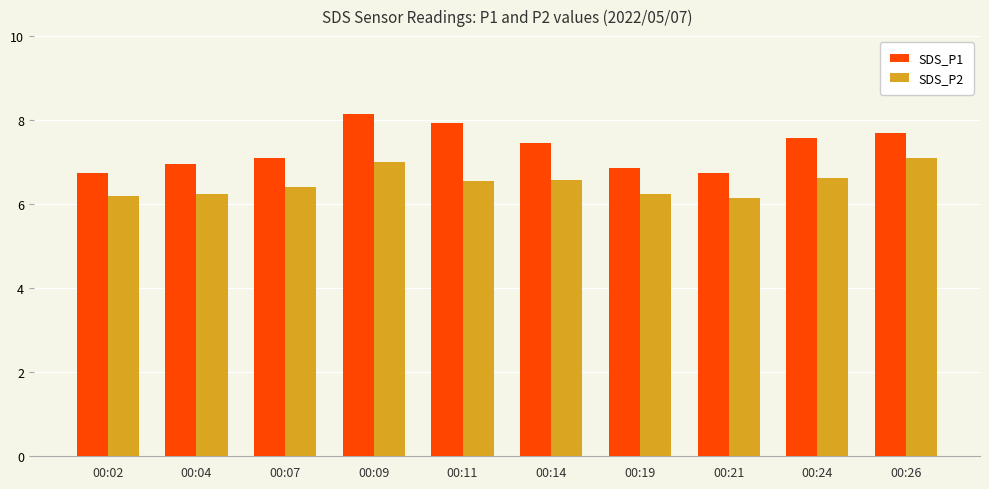

Does the chart contain any negative values?

No